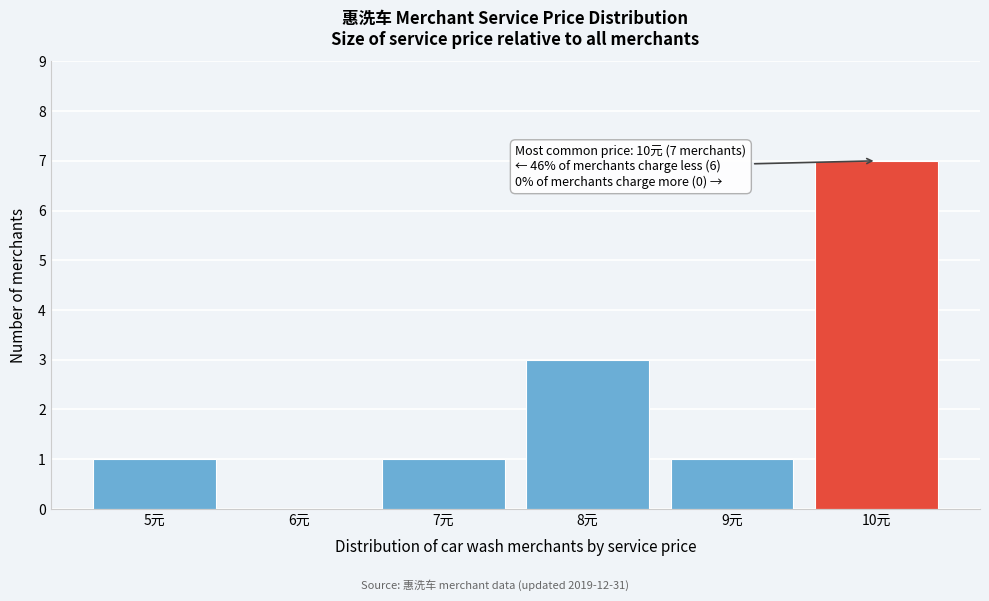

Reading left to right, transcribe all the data shown in this chart.

5元=1	6元=0	7元=1	8元=3	9元=1	10元=7